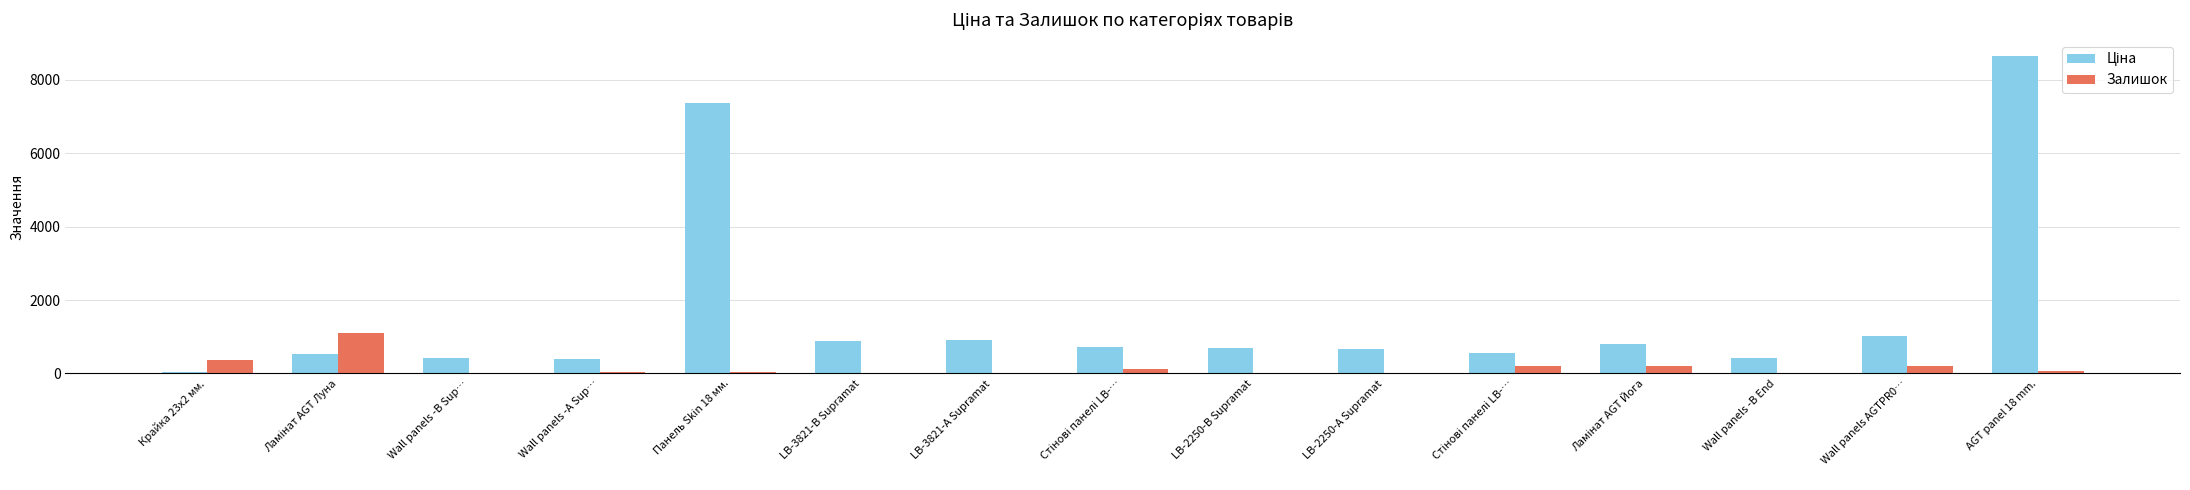

The Залишок series shows 30.0 at Wall panels -А Sup…. True or false?

True